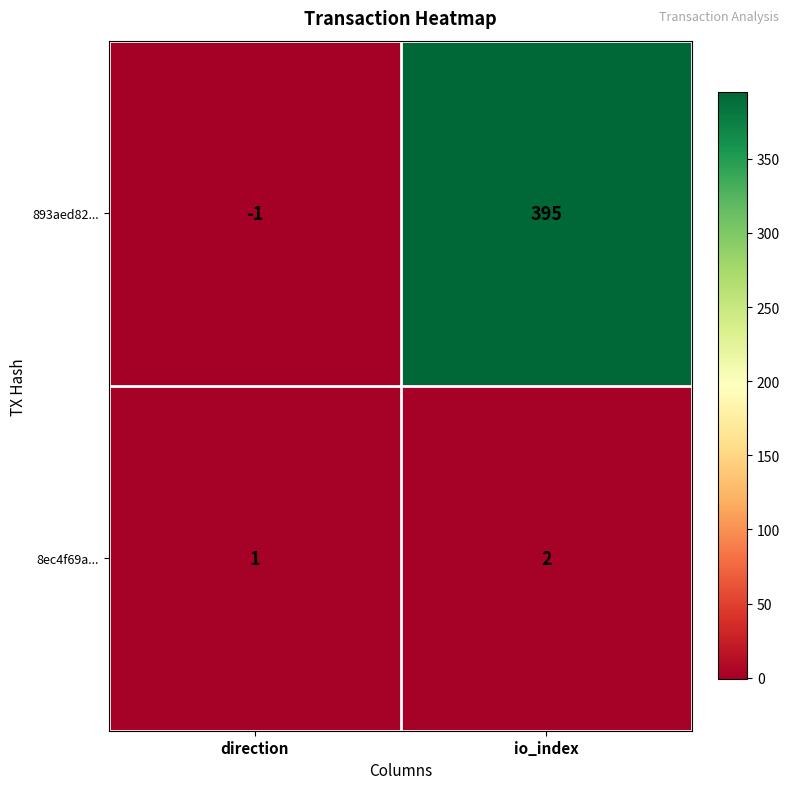

What is the difference between the highest and lowest values at io_index?

393